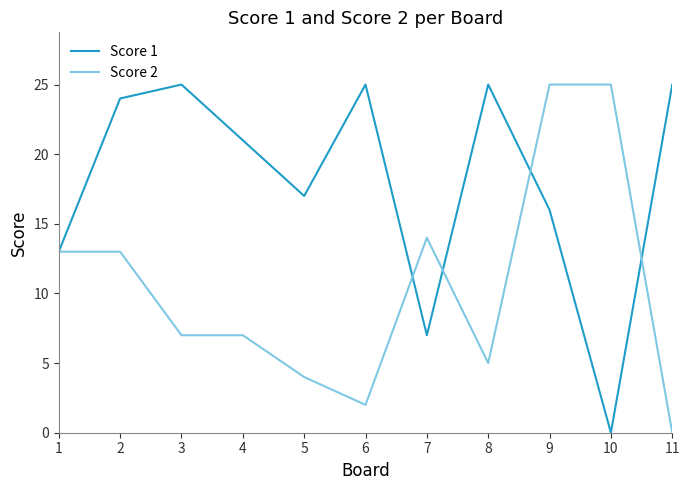

Does the chart have visible grid lines?

No